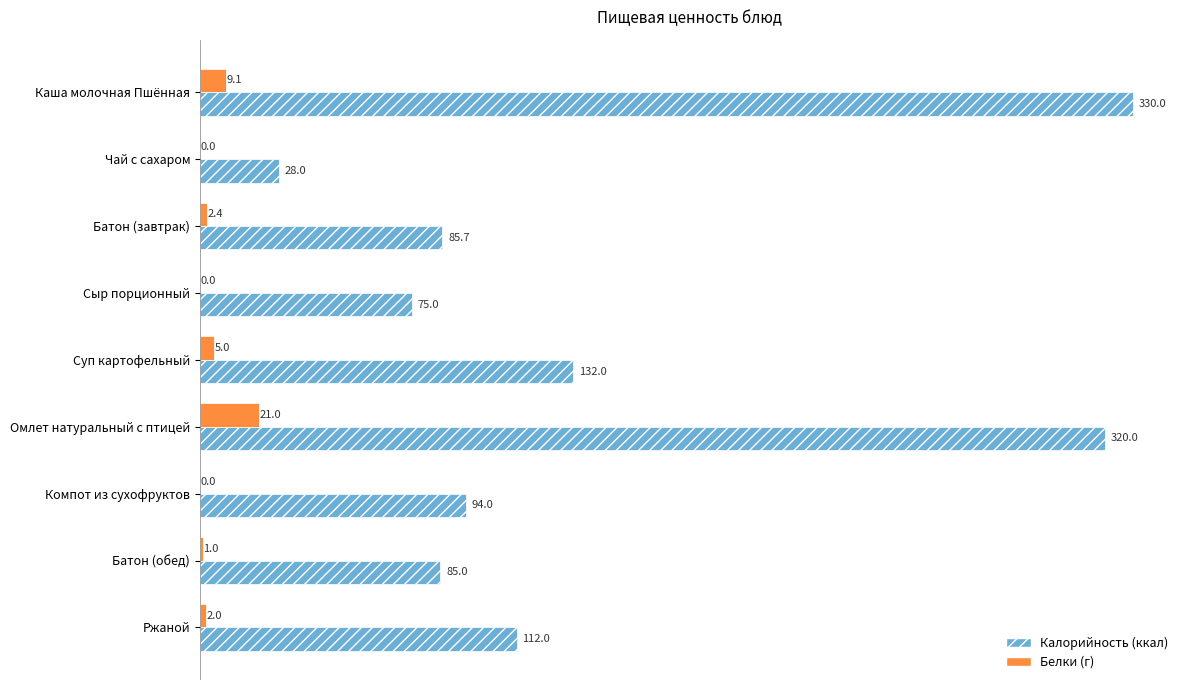

What is the average value of the Калорийность (ккал) series?

140.2